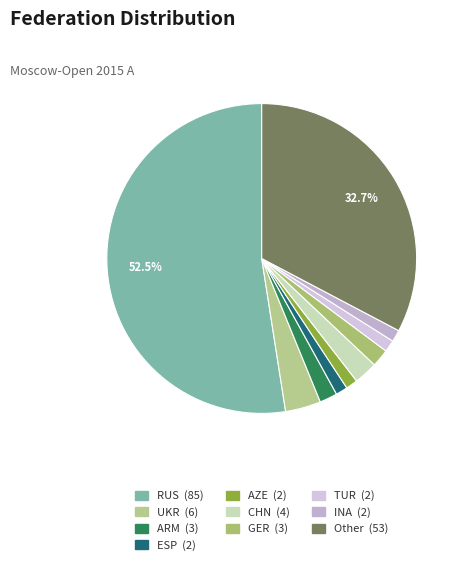

Between AZE and Other, which is larger?

Other